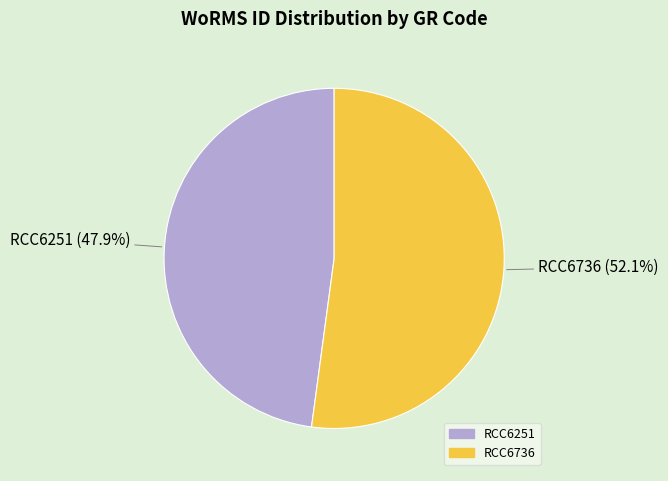

What is the smallest slice in the pie chart?

RCC6251